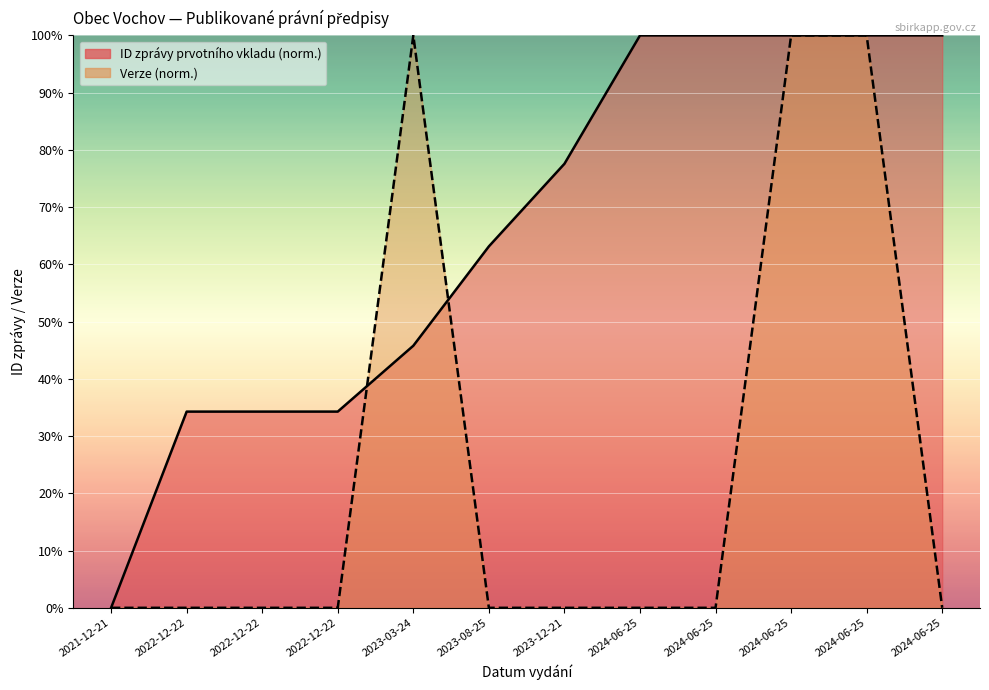

List the labels in order of Verze value, largest first.

2023-03-24, 2024-06-25, 2024-06-25, 2021-12-21, 2022-12-22, 2022-12-22, 2022-12-22, 2023-08-25, 2023-12-21, 2024-06-25, 2024-06-25, 2024-06-25